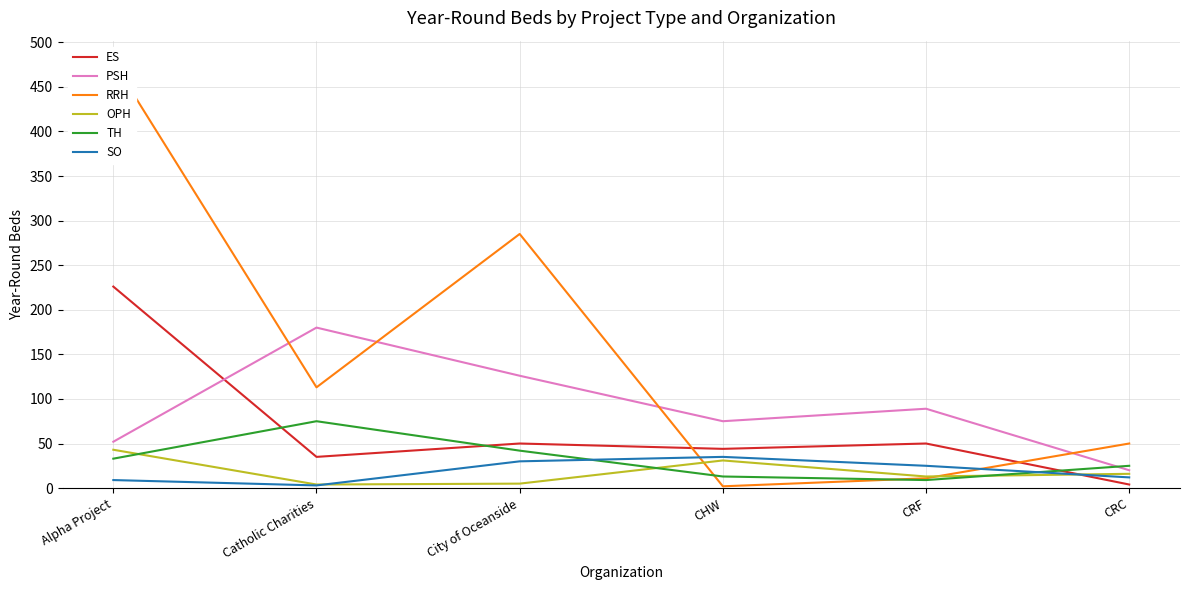

At which label does RRH first exceed 113?

Alpha Project